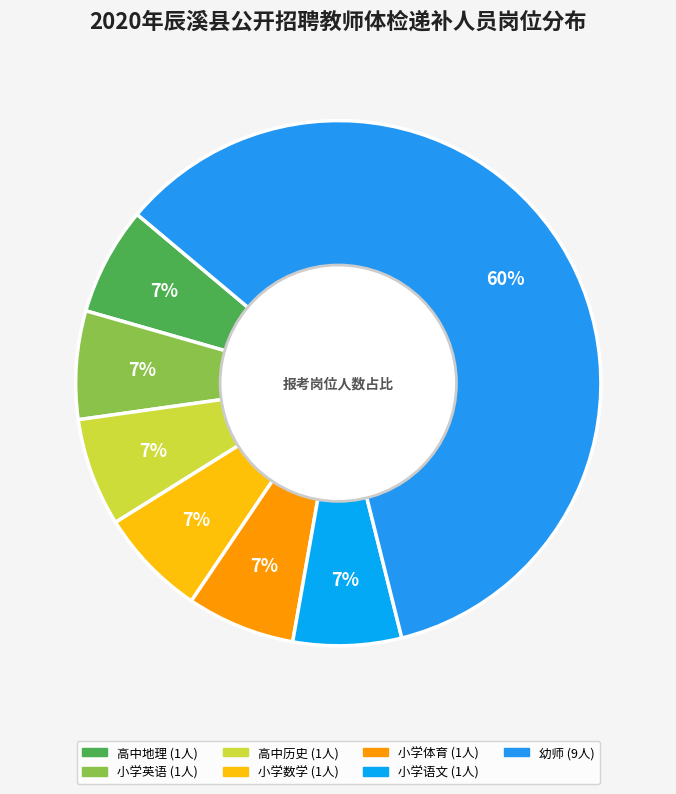

What percentage do 幼师 and 高中地理 together represent?

66.7%